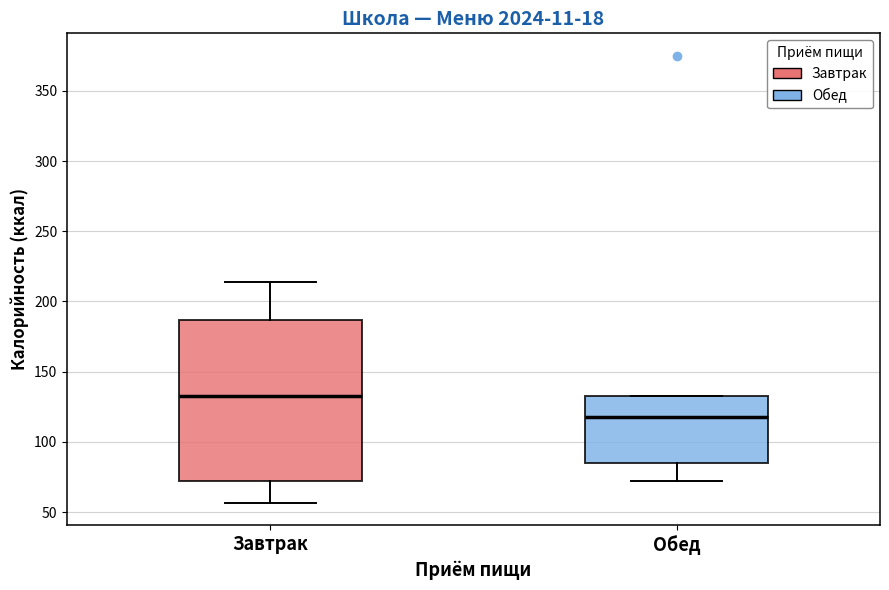

Which box has the highest median line?

Завтрак